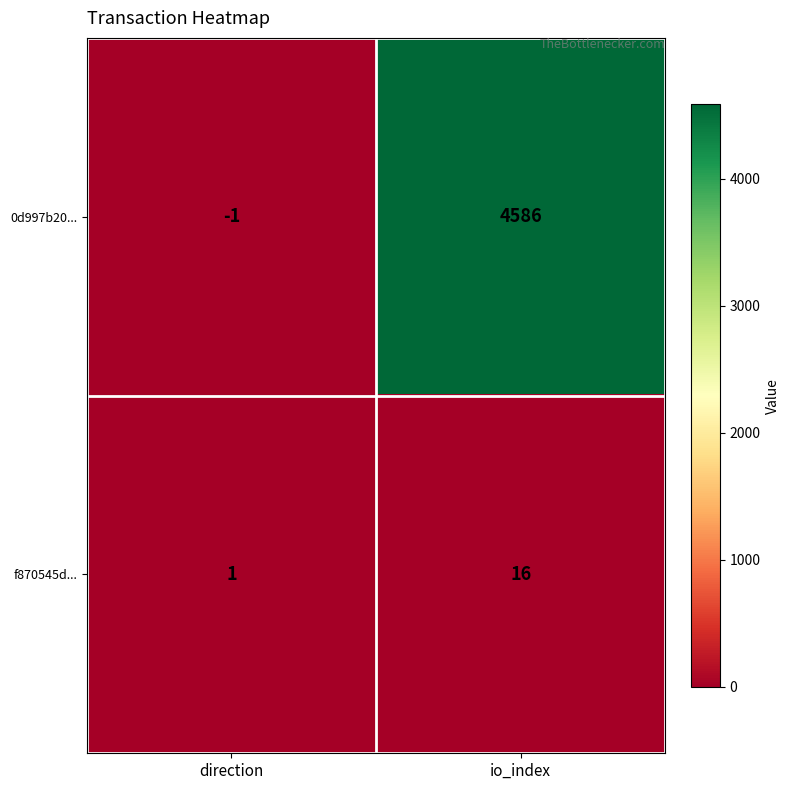

At direction, list the series in order from largest to smallest.

f870545d..., 0d997b20...